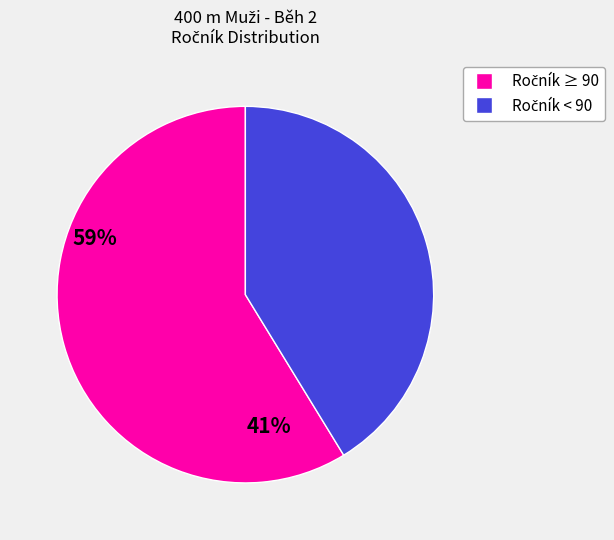

Does any single category account for the majority?

Yes